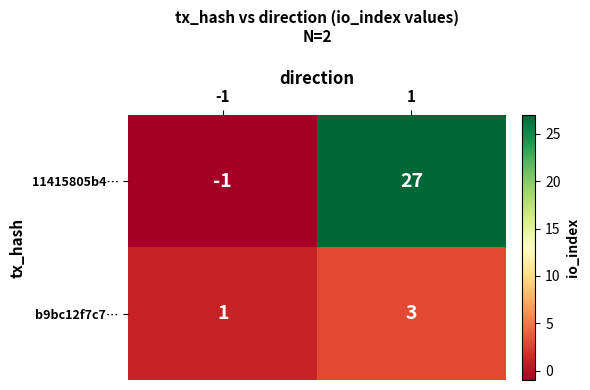

What is the smallest value displayed?

-1